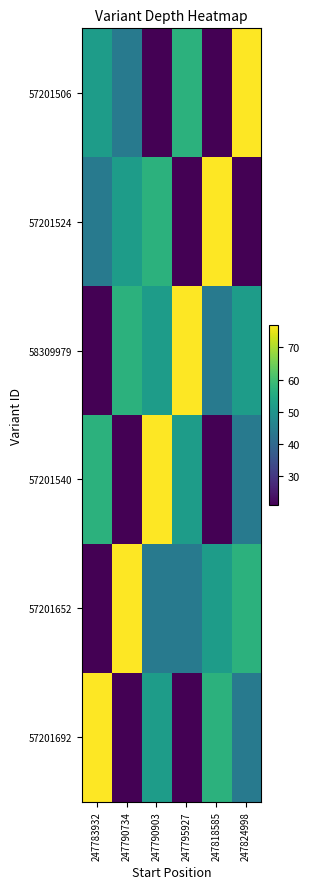

Which series has the widest spread of values?

57201506